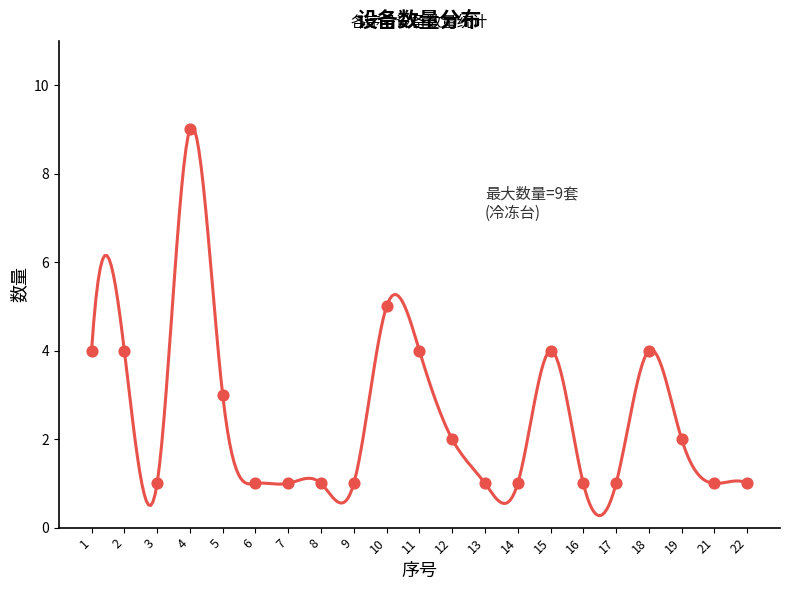

Which has a higher value, 16 or 14?

16